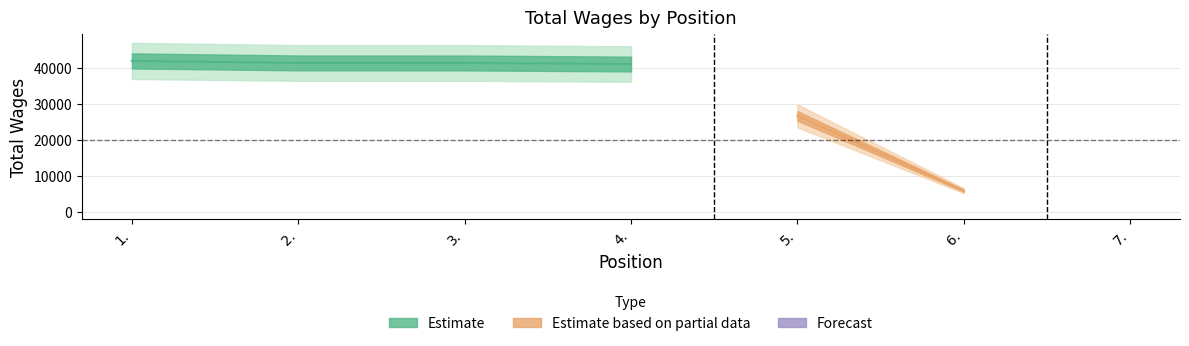

What is the value of the 6th point from the left?

5821